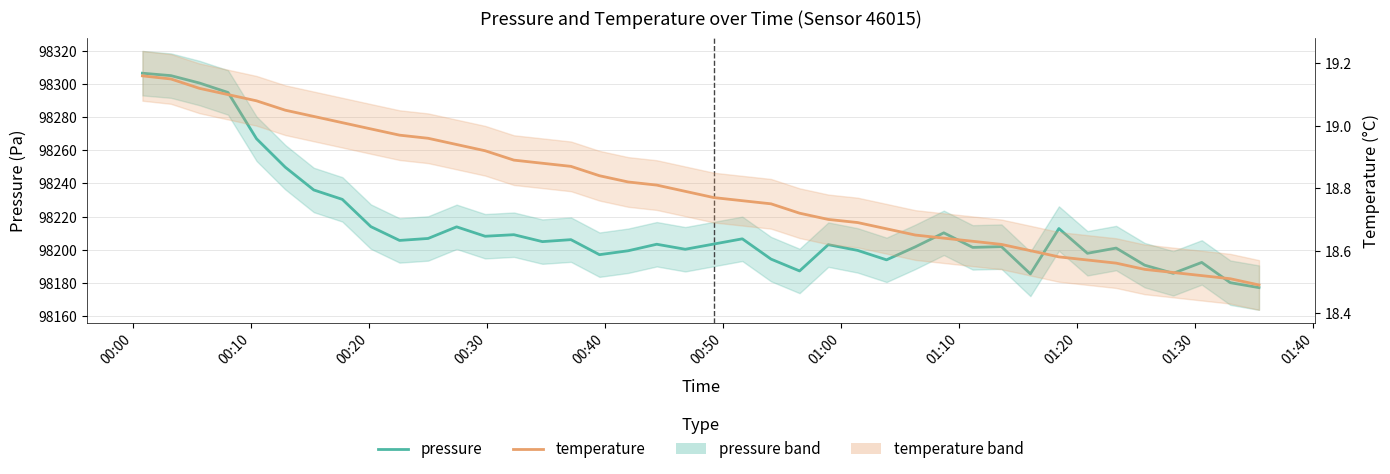

Is the value of pressure at 00:40 greater than the value of temperature at 14?

Yes